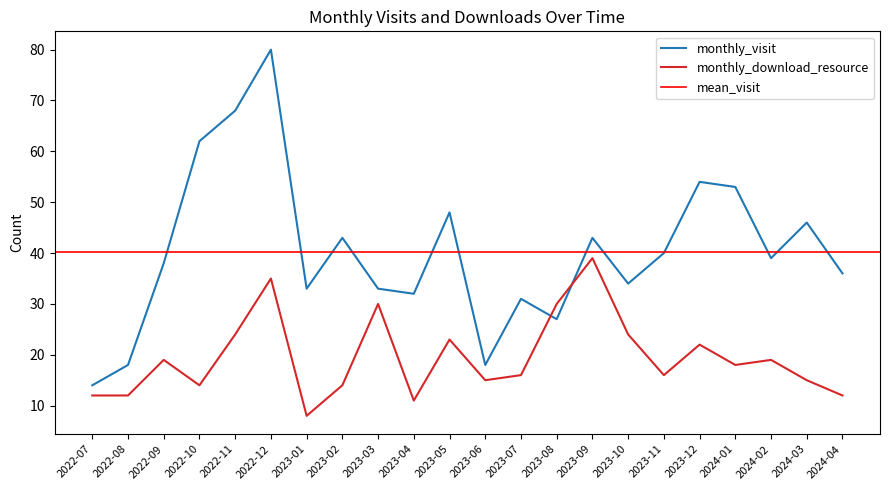

Which series ends up on top after the final intersection of monthly_visit and monthly_download_resource?

monthly_visit